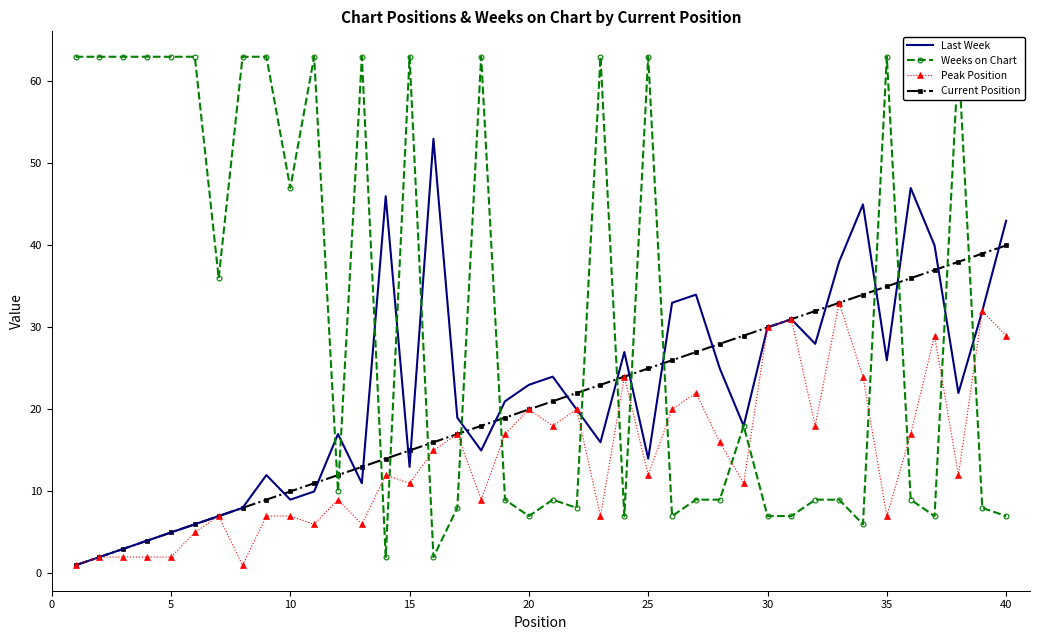

Is it true that Last Week equals 30 at 30?

True